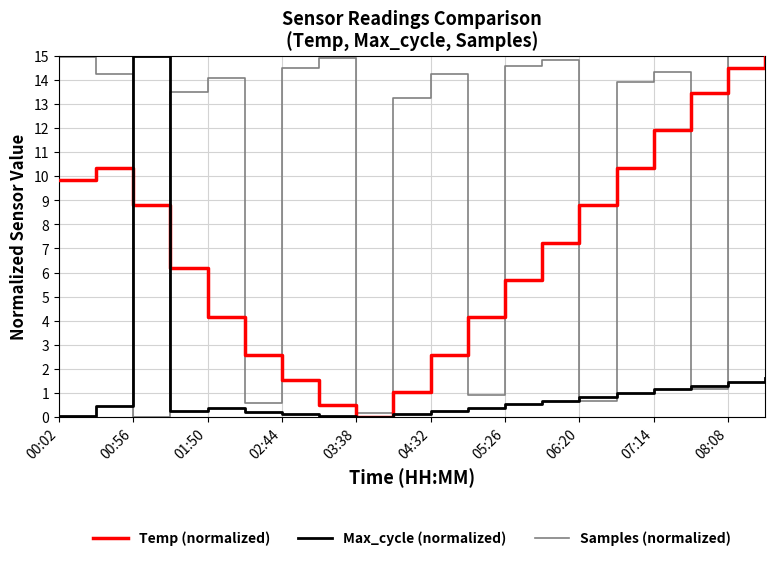

What is the average value of the Samples (normalized) series?

10.2